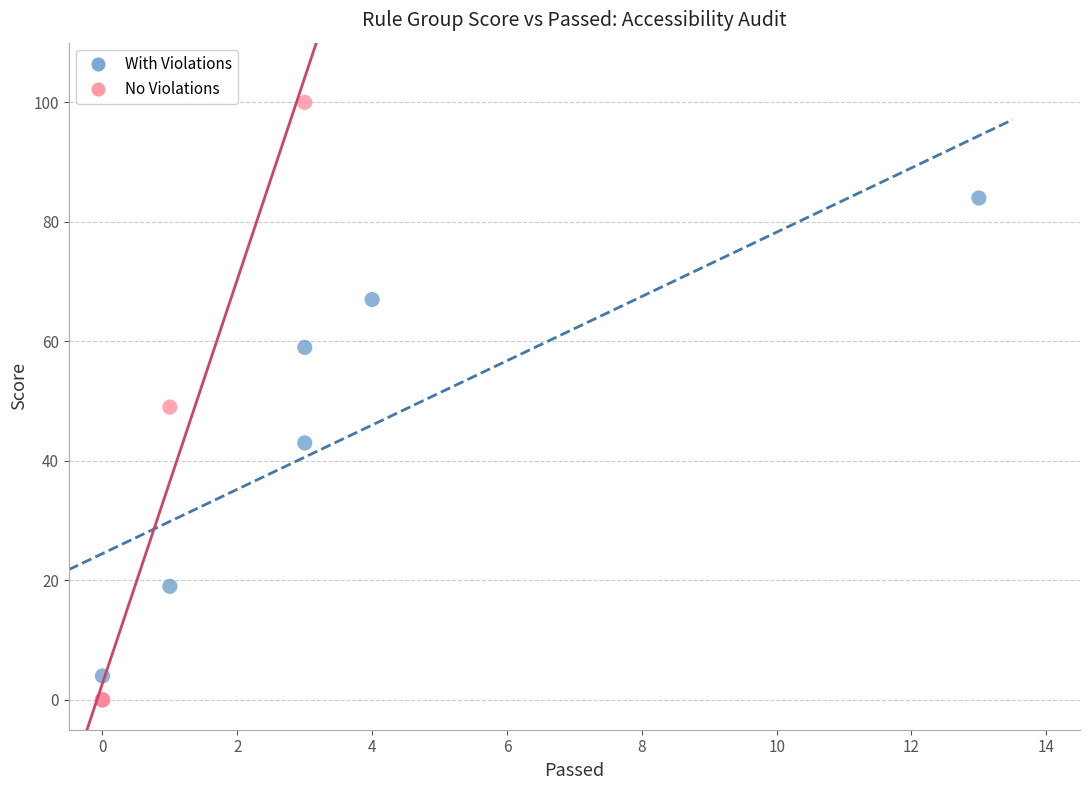

Which series has the largest Y range (max minus min)?

No Violations